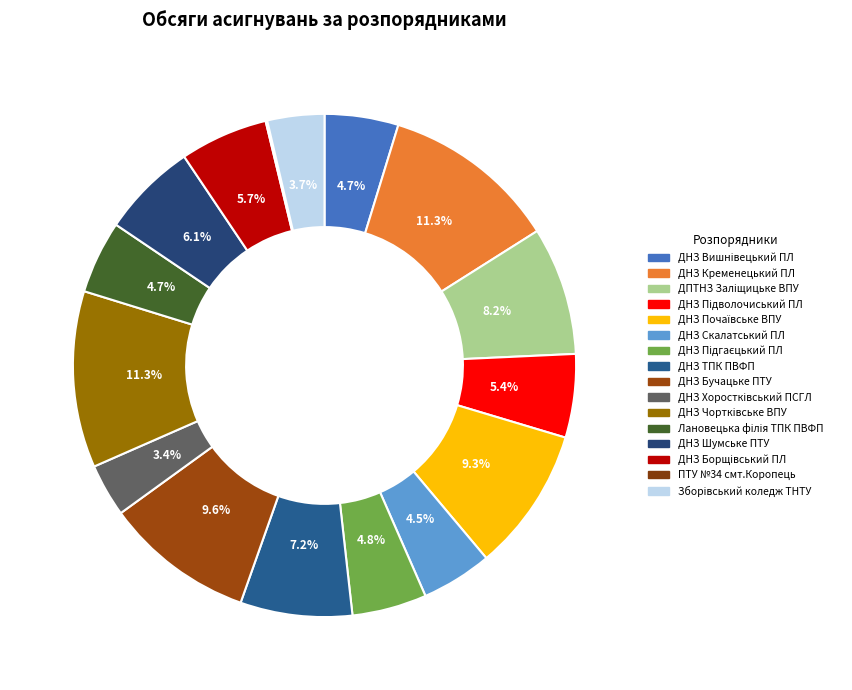

What percentage is NOT represented by ДНЗ Підволочиський ПЛ?

94.6%